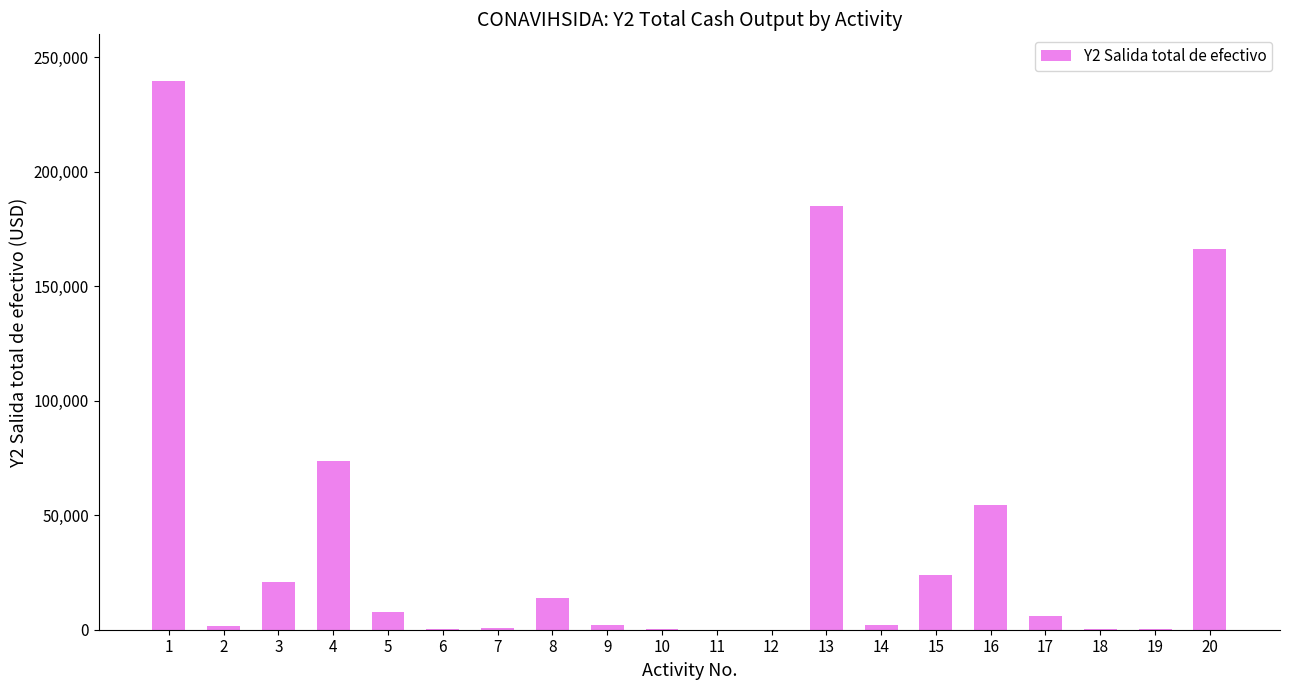

Which label corresponds to the largest value in the chart?

1